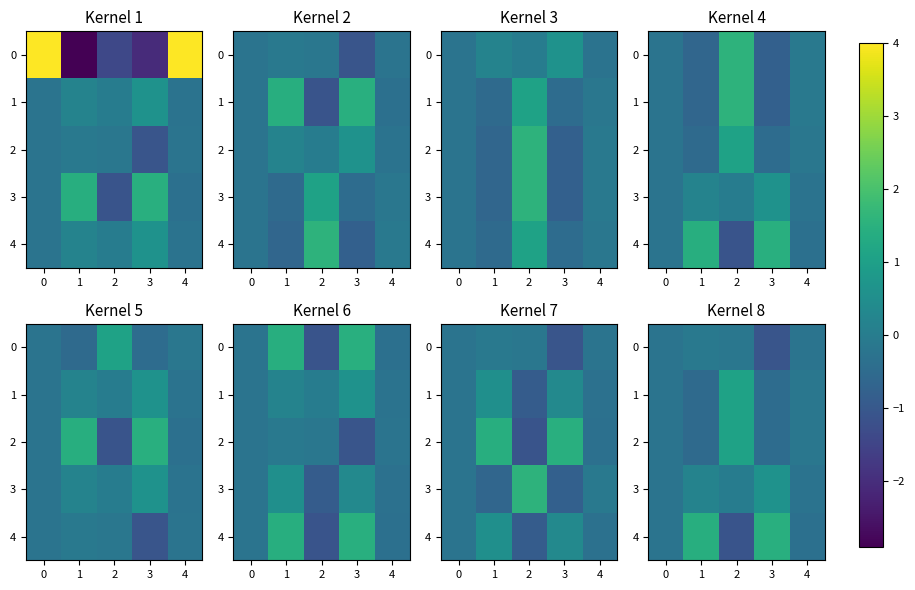

What is the difference between the highest and lowest values at 3?

2.5